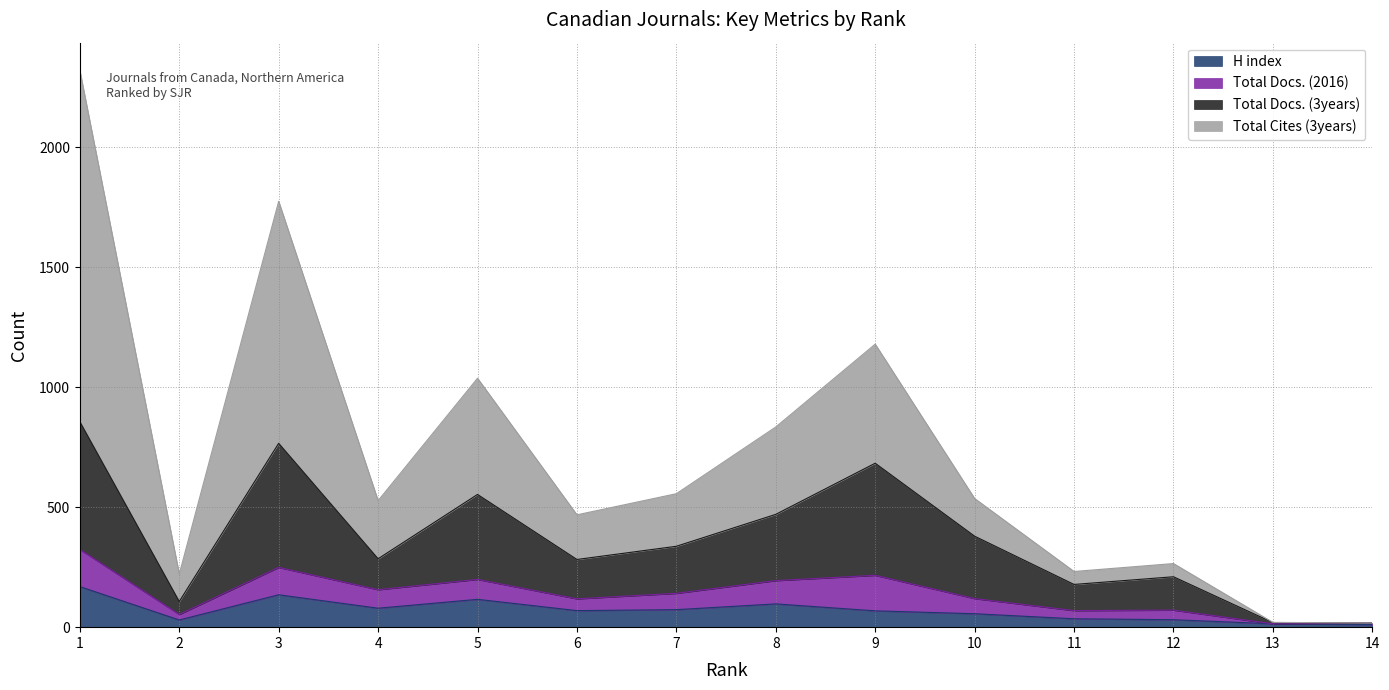

The value of H index at 6 is 69. True or false?

True